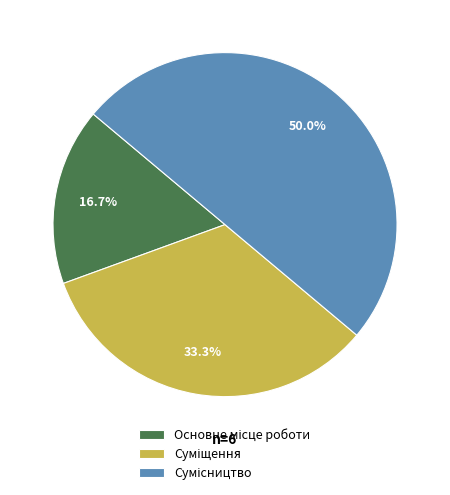

Combined, do Суміщення and Основне місце роботи account for over 50%?

No